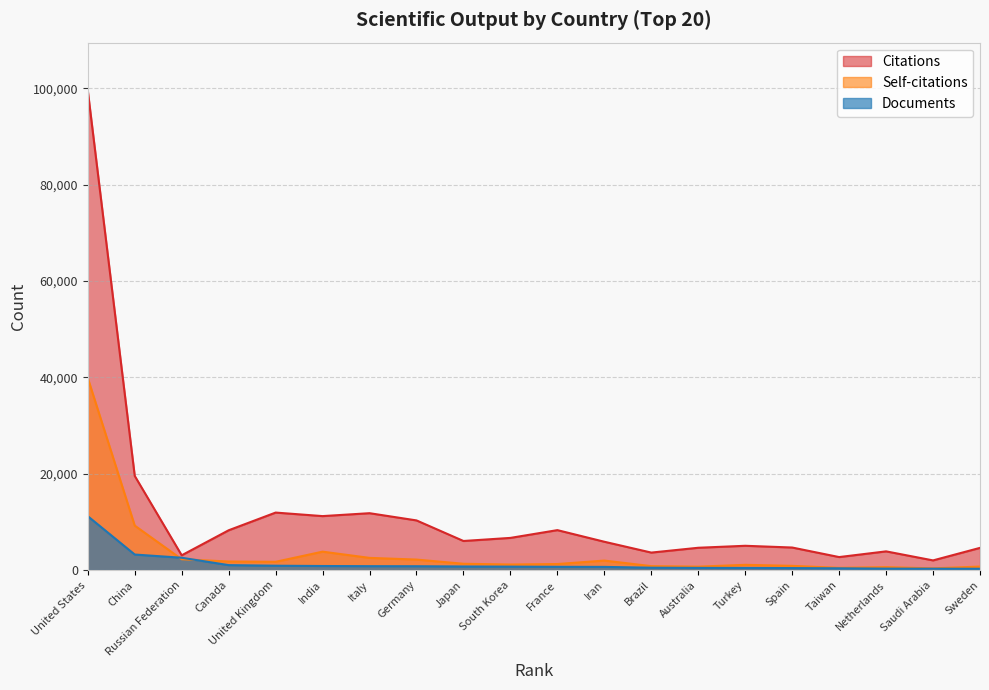

The Documents series shows 463 at Australia. True or false?

True